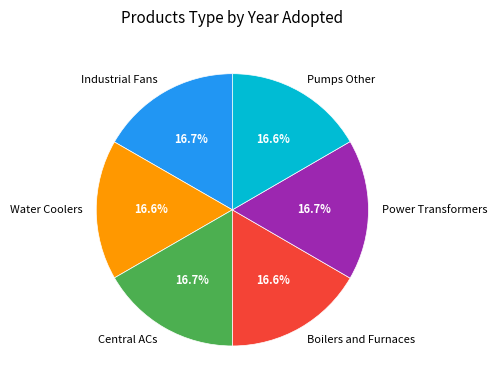

Does Power Transformers account for over 50% of the chart?

No